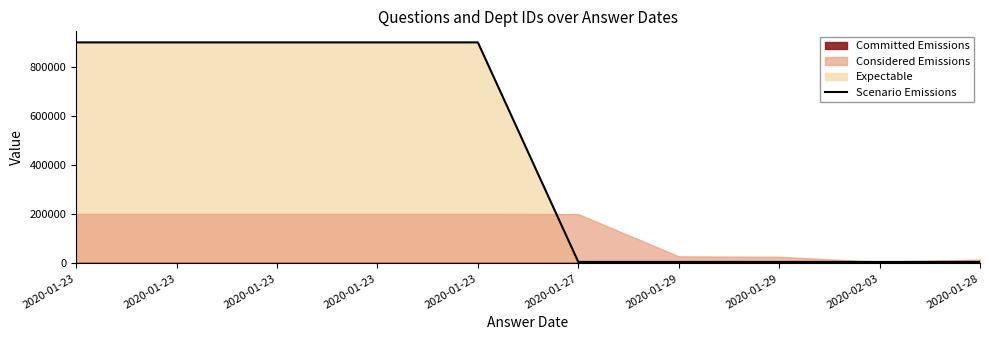

Where is the data nearest to the value 453244?

2020-01-28